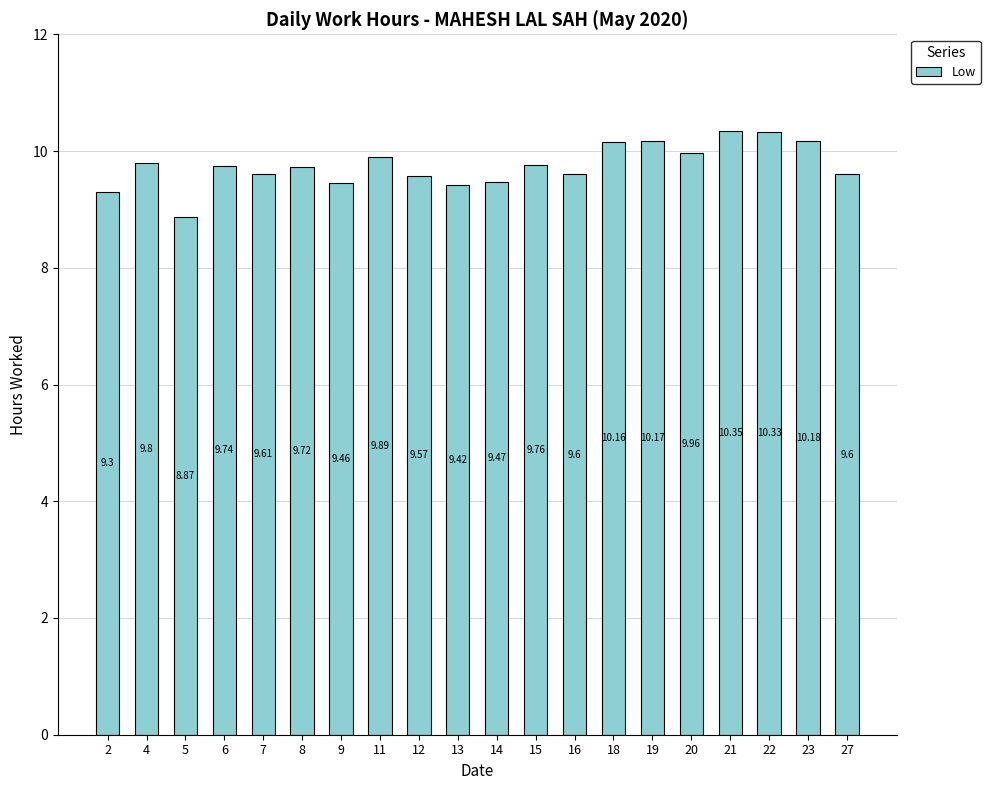

What is the sum of all values?

195.0